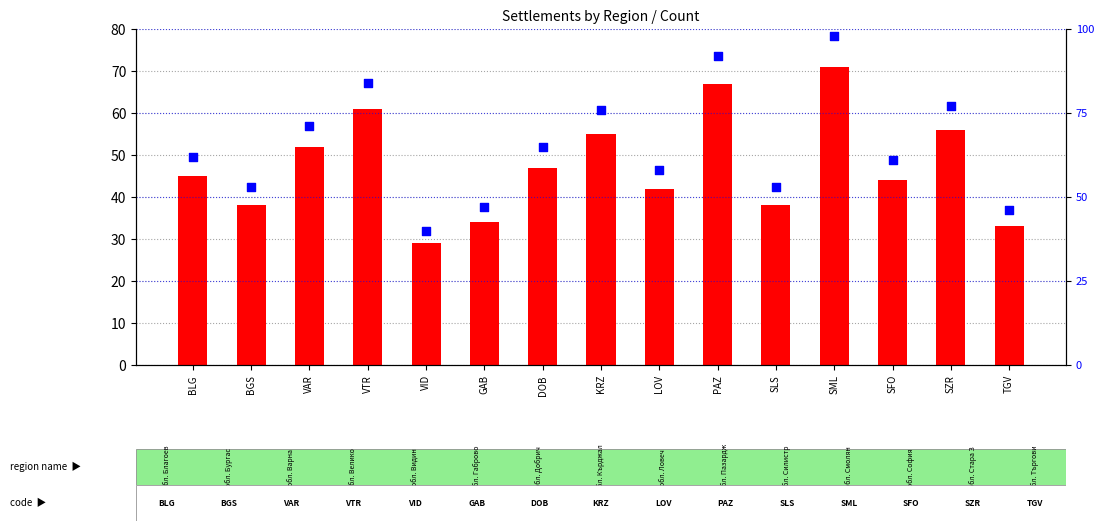

What are all the series names shown in the legend?

settlement count, percentile rank within the sample